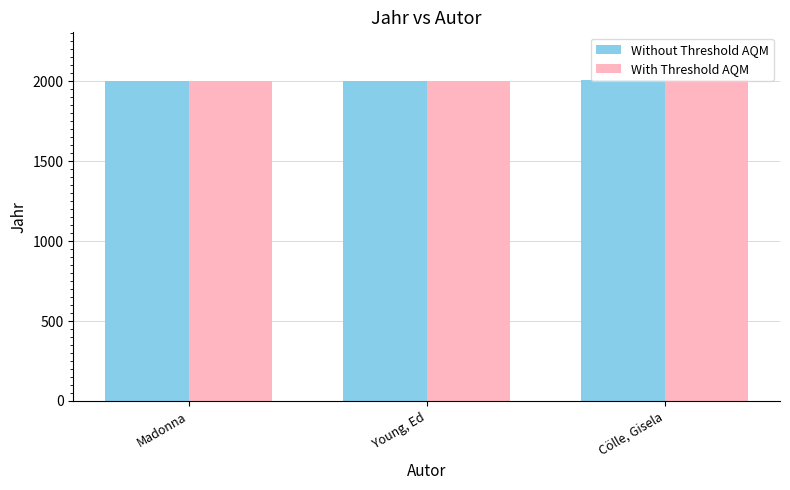

What is the maximum value for Without Threshold AQM?

2005